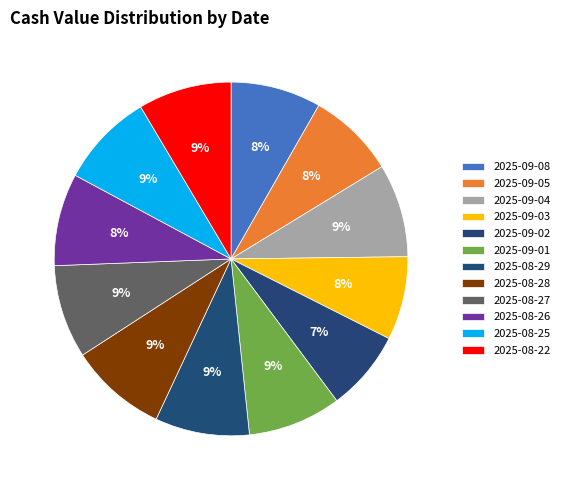

What is the change in value from 2025-09-04 to 2025-09-02?

-0.1